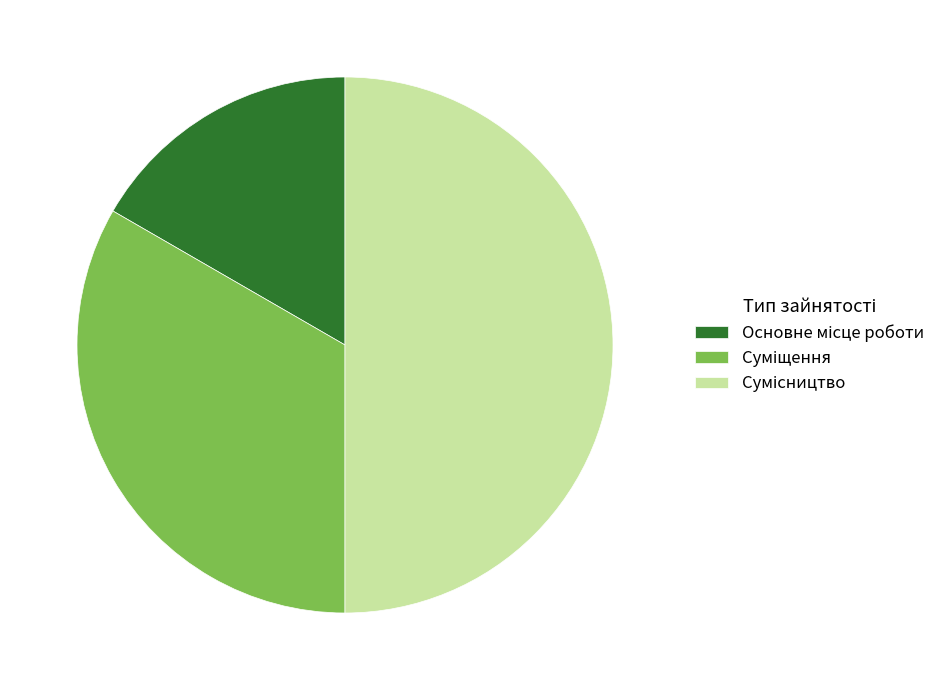

To the nearest percent, what percentage of the pie is Сумісництво?

50%